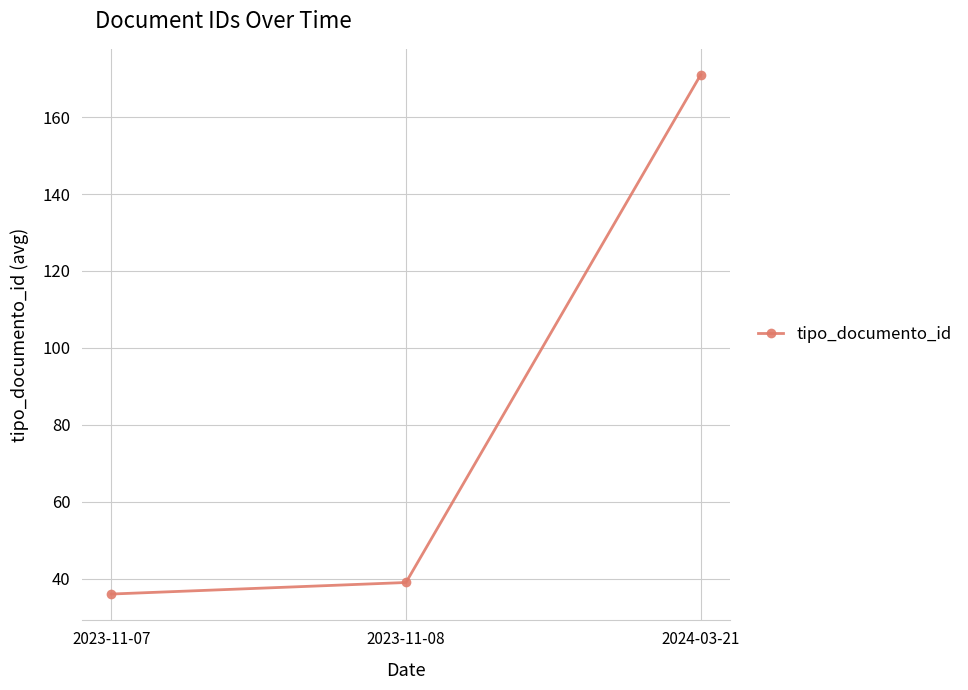

What is the average value?

82